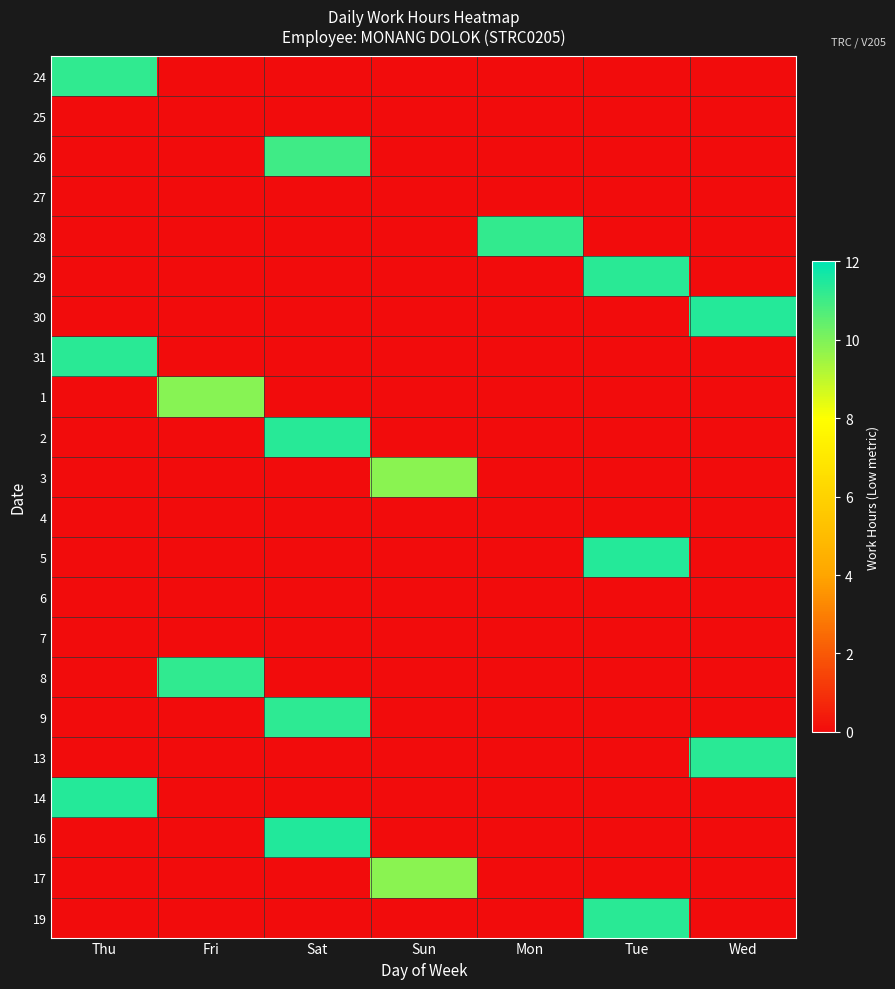

Reading left to right, transcribe all the data shown in this chart.

24: Thu=11.2	Fri=0.0	Sat=0.0	Sun=0.0	Mon=0.0	Tue=0.0	Wed=0.0
25: Thu=0.0	Fri=0.0	Sat=0.0	Sun=0.0	Mon=0.0	Tue=0.0	Wed=0.0
26: Thu=0.0	Fri=0.0	Sat=11.0	Sun=0.0	Mon=0.0	Tue=0.0	Wed=0.0
27: Thu=0.0	Fri=0.0	Sat=0.0	Sun=0.0	Mon=0.0	Tue=0.0	Wed=0.0
28: Thu=0.0	Fri=0.0	Sat=0.0	Sun=0.0	Mon=11.2	Tue=0.0	Wed=0.0
29: Thu=0.0	Fri=0.0	Sat=0.0	Sun=0.0	Mon=0.0	Tue=11.3	Wed=0.0
30: Thu=0.0	Fri=0.0	Sat=0.0	Sun=0.0	Mon=0.0	Tue=0.0	Wed=11.4
31: Thu=11.3	Fri=0.0	Sat=0.0	Sun=0.0	Mon=0.0	Tue=0.0	Wed=0.0
1: Thu=0.0	Fri=9.9	Sat=0.0	Sun=0.0	Mon=0.0	Tue=0.0	Wed=0.0
2: Thu=0.0	Fri=0.0	Sat=11.4	Sun=0.0	Mon=0.0	Tue=0.0	Wed=0.0
3: Thu=0.0	Fri=0.0	Sat=0.0	Sun=9.8	Mon=0.0	Tue=0.0	Wed=0.0
4: Thu=0.0	Fri=0.0	Sat=0.0	Sun=0.0	Mon=0.0	Tue=0.0	Wed=0.0
5: Thu=0.0	Fri=0.0	Sat=0.0	Sun=0.0	Mon=0.0	Tue=11.4	Wed=0.0
6: Thu=0.0	Fri=0.0	Sat=0.0	Sun=0.0	Mon=0.0	Tue=0.0	Wed=0.0
7: Thu=0.0	Fri=0.0	Sat=0.0	Sun=0.0	Mon=0.0	Tue=0.0	Wed=0.0
8: Thu=0.0	Fri=11.2	Sat=0.0	Sun=0.0	Mon=0.0	Tue=0.0	Wed=0.0
9: Thu=0.0	Fri=0.0	Sat=11.2	Sun=0.0	Mon=0.0	Tue=0.0	Wed=0.0
13: Thu=0.0	Fri=0.0	Sat=0.0	Sun=0.0	Mon=0.0	Tue=0.0	Wed=11.3
14: Thu=11.4	Fri=0.0	Sat=0.0	Sun=0.0	Mon=0.0	Tue=0.0	Wed=0.0
16: Thu=0.0	Fri=0.0	Sat=11.4	Sun=0.0	Mon=0.0	Tue=0.0	Wed=0.0
17: Thu=0.0	Fri=0.0	Sat=0.0	Sun=9.8	Mon=0.0	Tue=0.0	Wed=0.0
19: Thu=0.0	Fri=0.0	Sat=0.0	Sun=0.0	Mon=0.0	Tue=11.3	Wed=0.0